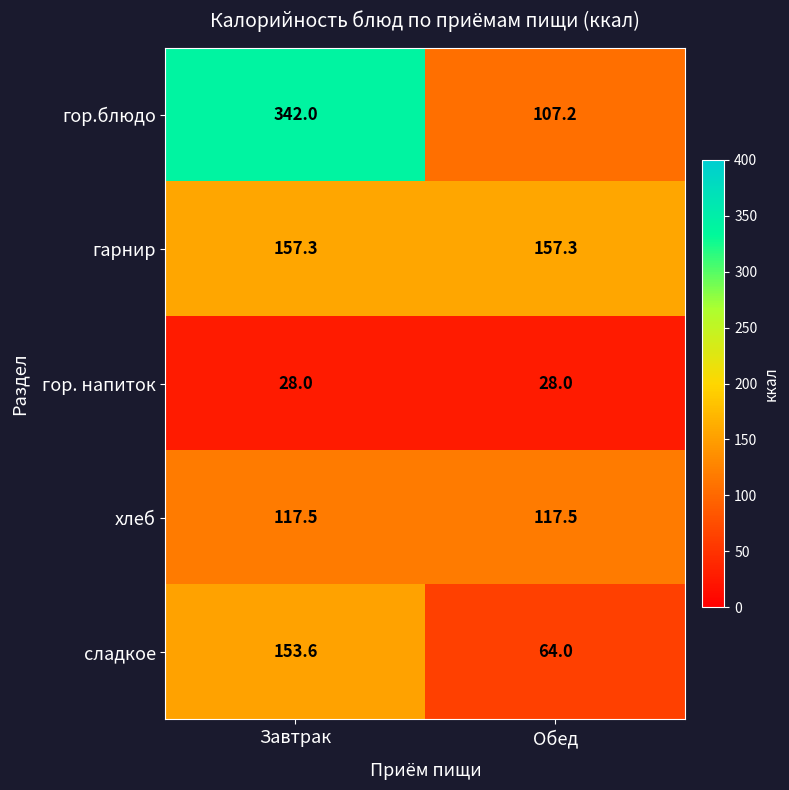

The value of гор. напиток at Обед is 14.4. True or false?

False